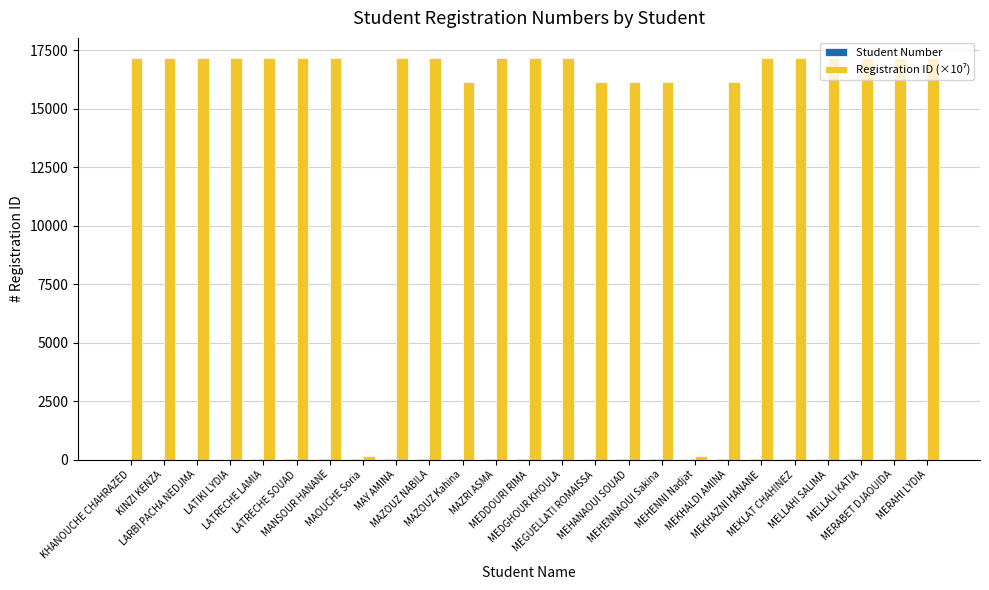

What is the greatest value displayed?

17173.3